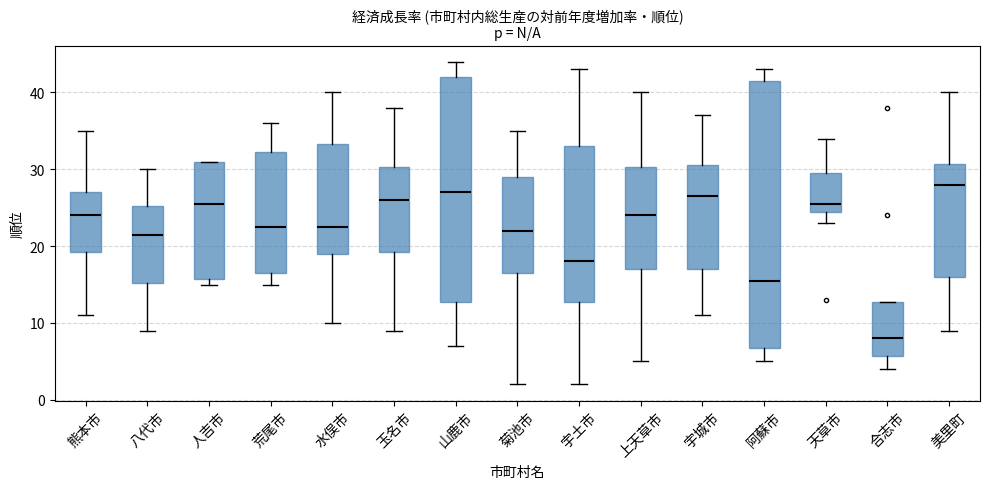

Reading left to right, transcribe this box plot: for each box, give where its median line is, the range the box spans, and where its two whiskers end, as read against the y-axis. The values are not printed on the chart, so give them approximately, as read against the axis.

熊本市: median 24, box 19 to 27, whiskers 11 to 35
八代市: median 22, box 15 to 25, whiskers 9 to 30
人吉市: median 26, box 16 to 31, whiskers 15 to 31
荒尾市: median 23, box 17 to 32, whiskers 15 to 36
水俣市: median 23, box 19 to 33, whiskers 10 to 40
玉名市: median 26, box 19 to 30, whiskers 9 to 38
山鹿市: median 27, box 13 to 42, whiskers 7 to 44
菊池市: median 22, box 17 to 29, whiskers 2 to 35
宇土市: median 18, box 13 to 33, whiskers 2 to 43
上天草市: median 24, box 17 to 30, whiskers 5 to 40
宇城市: median 27, box 17 to 31, whiskers 11 to 37
阿蘇市: median 16, box 7 to 42, whiskers 5 to 43
天草市: median 26, box 25 to 30, whiskers 23 to 34
合志市: median 8, box 6 to 13, whiskers 4 to 13
美里町: median 28, box 16 to 31, whiskers 9 to 40